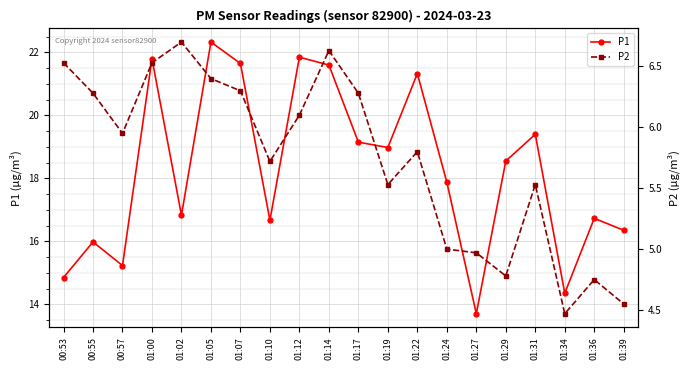

How many lines are shown in the chart?

2